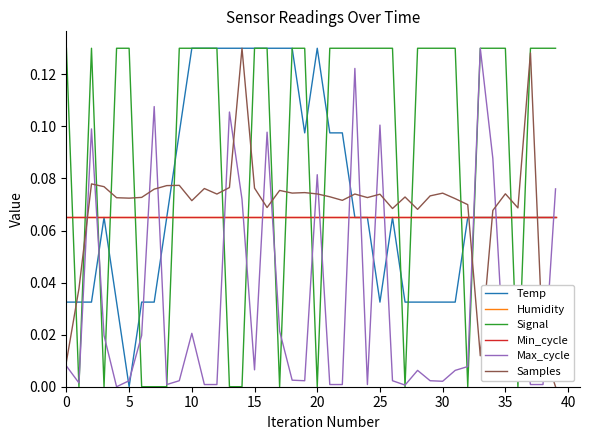

What is the label of the 30th point from the left?

29